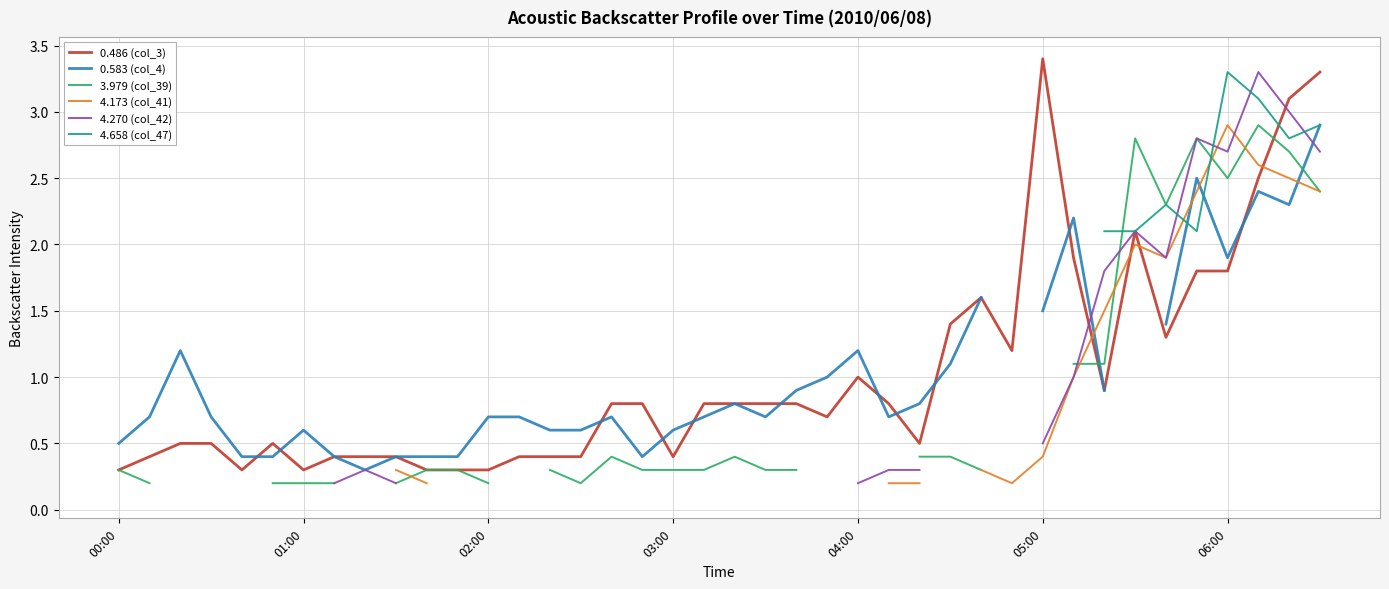

What is the difference between the second highest and second lowest values in the 0.583 (col_4) series?

2.1